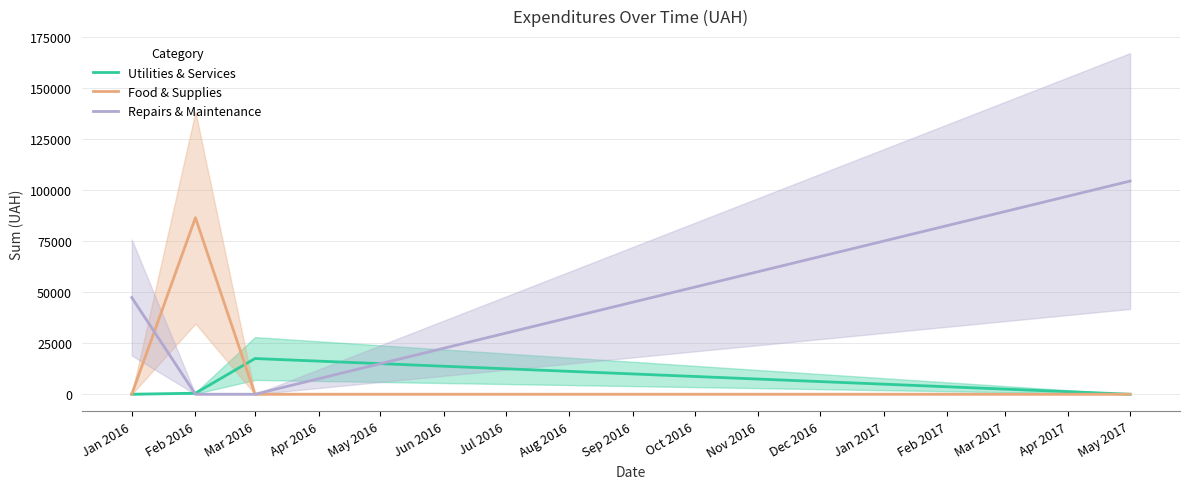

In Food & Supplies, how many points are higher than both neighbors (excluding endpoints)?

1